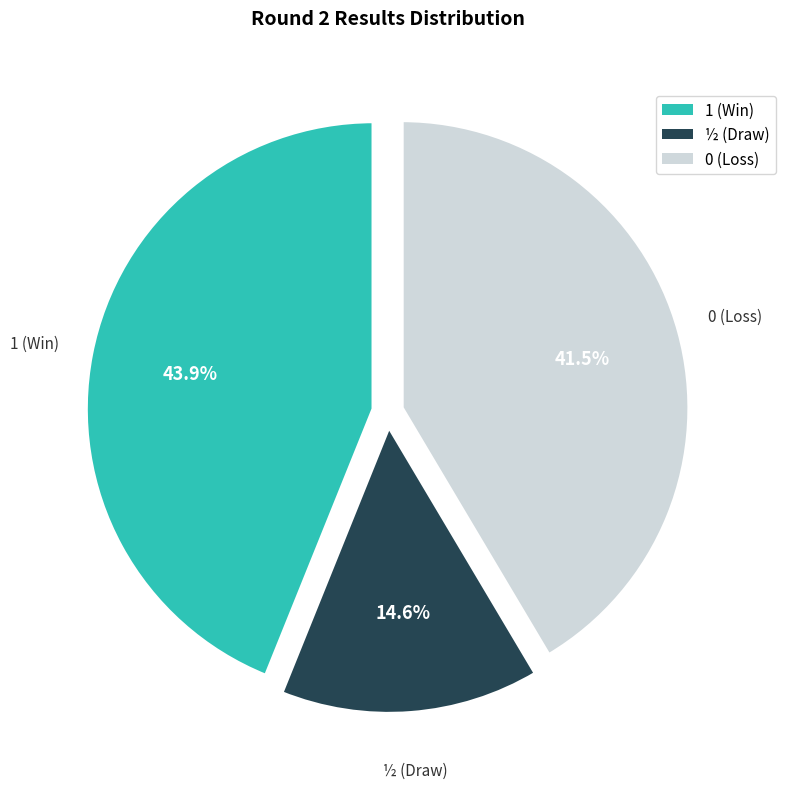

How many segments does this pie chart have?

3